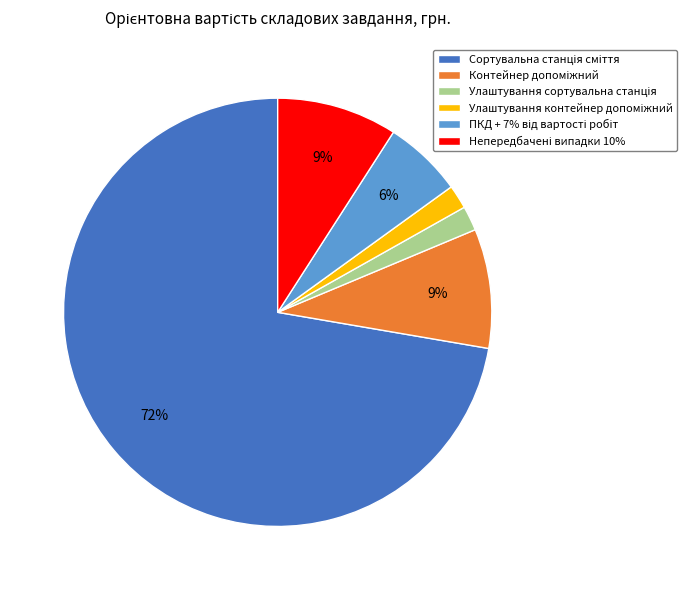

How many segments does this pie chart have?

6